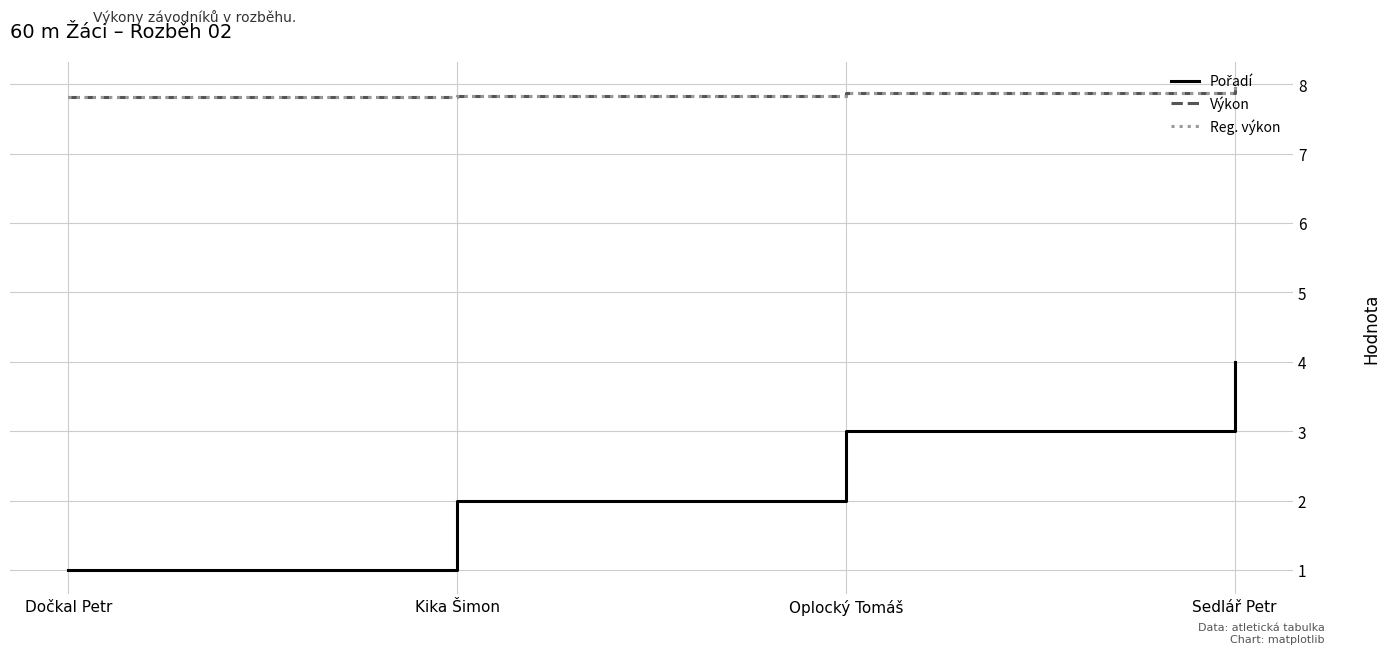

Which has a higher value, Oplocký Tomáš or Sedlář Petr?

Sedlář Petr